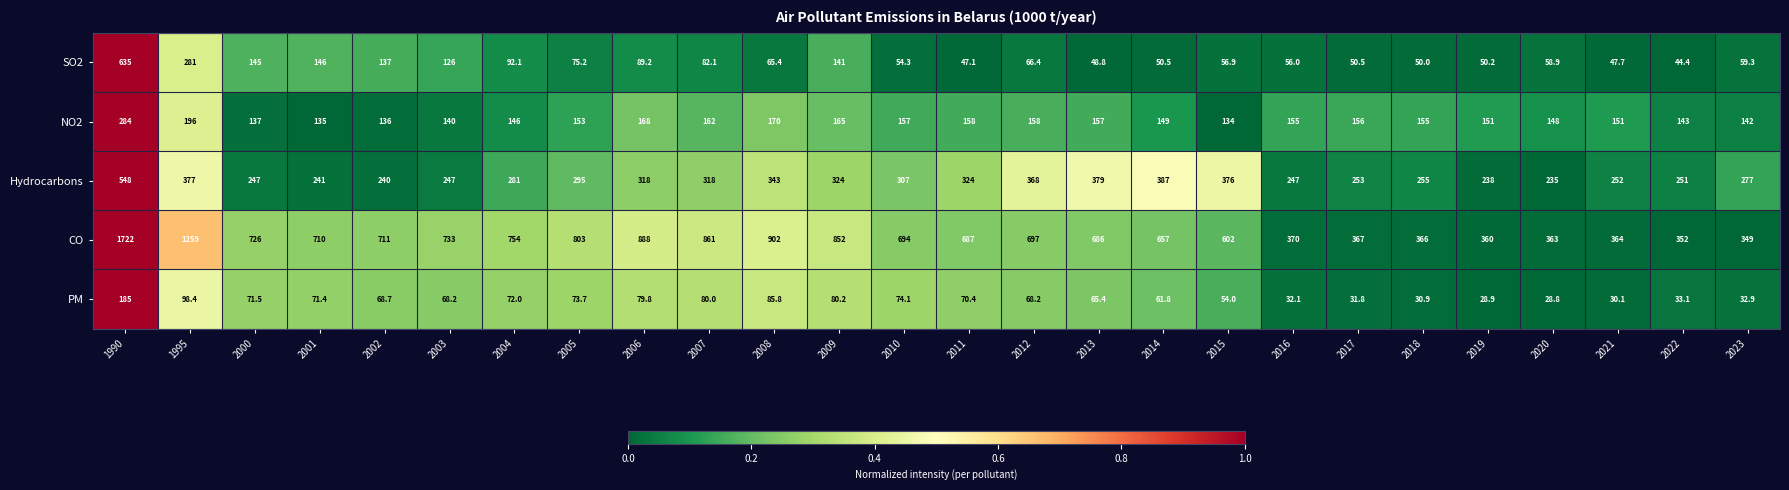

Which series has the widest spread of values?

CO